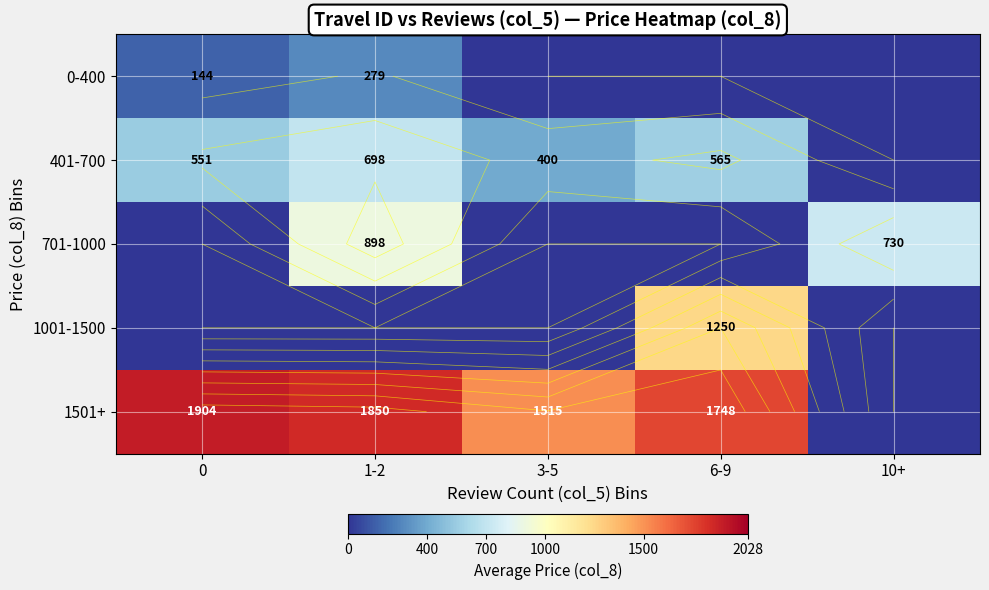

The value of 701-1000 at 1-2 is 898.0. True or false?

True